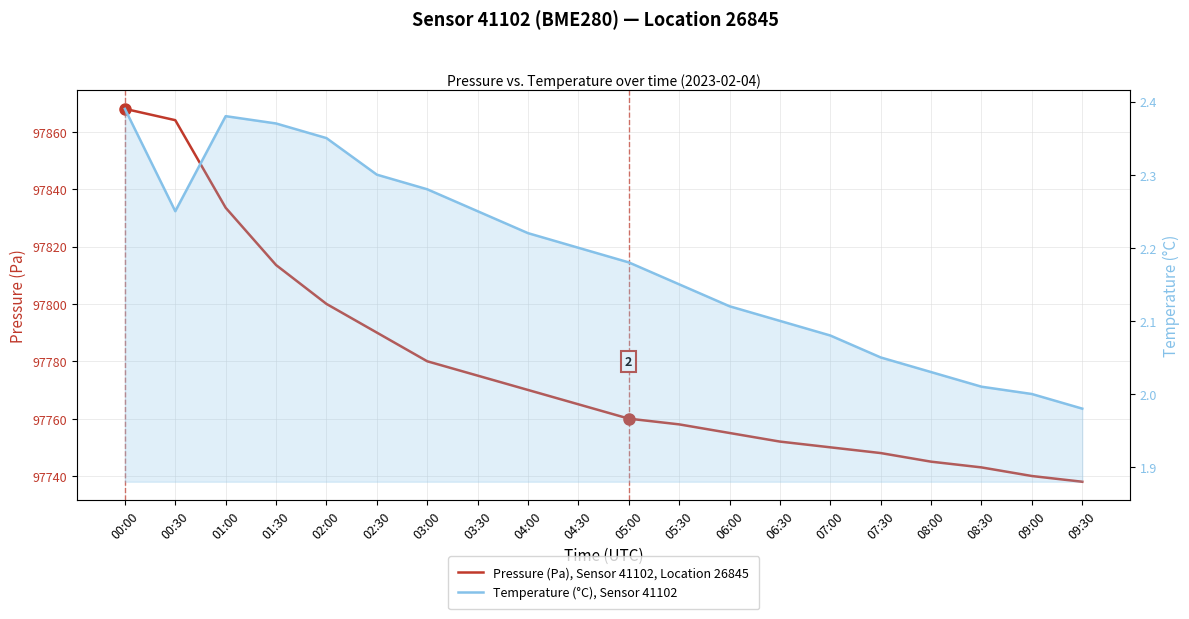

Reading left to right, list all the values displayed in this chart.

Pressure (Pa), Sensor 41102, Location 26845: 00:00=97868.0	00:30=97864.1	01:00=97833.5	01:30=97813.6	02:00=97800.0	02:30=97790.0	03:00=97780.0	03:30=97775.0	04:00=97770.0	04:30=97765.0	05:00=97760.0	05:30=97758.0	06:00=97755.0	06:30=97752.0	07:00=97750.0	07:30=97748.0	08:00=97745.0	08:30=97743.0	09:00=97740.0	09:30=97738.0
Temperature (°C), Sensor 41102: 00:00=2.4	00:30=2.2	01:00=2.4	01:30=2.4	02:00=2.4	02:30=2.3	03:00=2.3	03:30=2.2	04:00=2.2	04:30=2.2	05:00=2.2	05:30=2.1	06:00=2.1	06:30=2.1	07:00=2.1	07:30=2.0	08:00=2.0	08:30=2.0	09:00=2.0	09:30=2.0